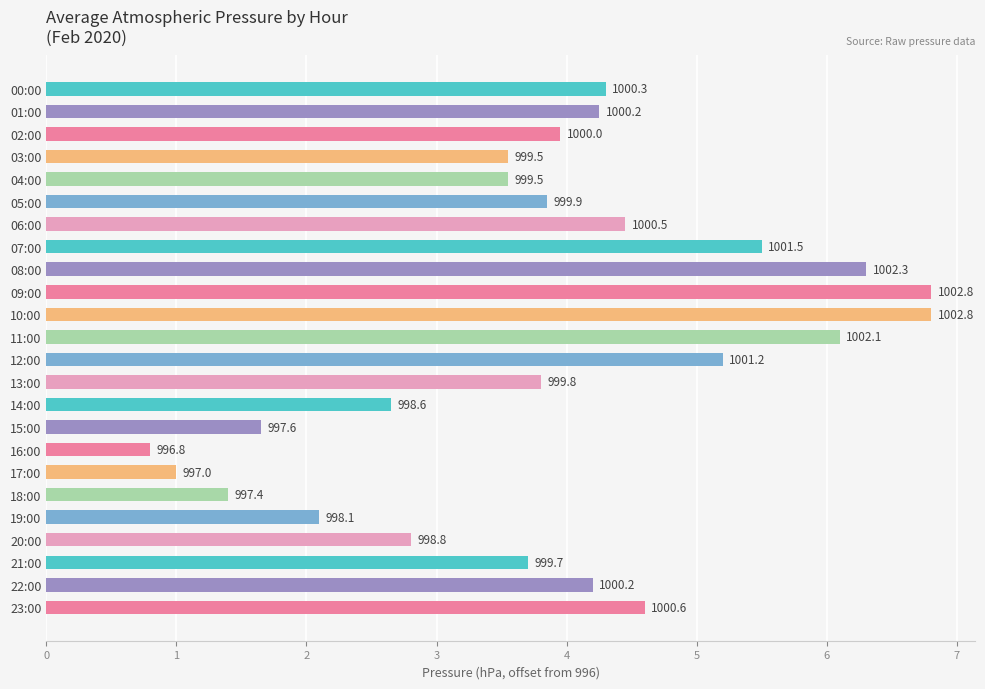

How many bars are there in total?

24